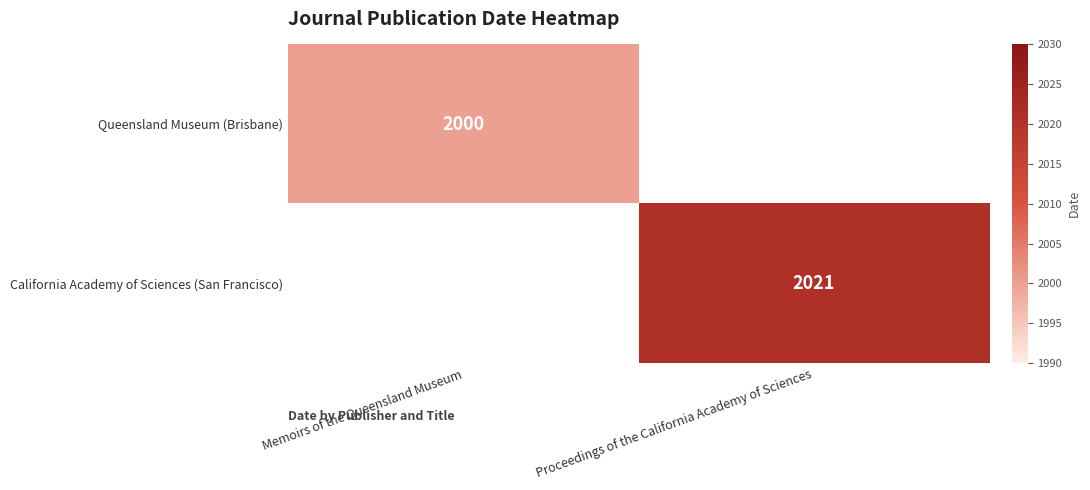

The Queensland Museum (Brisbane) series shows 2000 at Memoirs of the Queensland Museum. True or false?

True